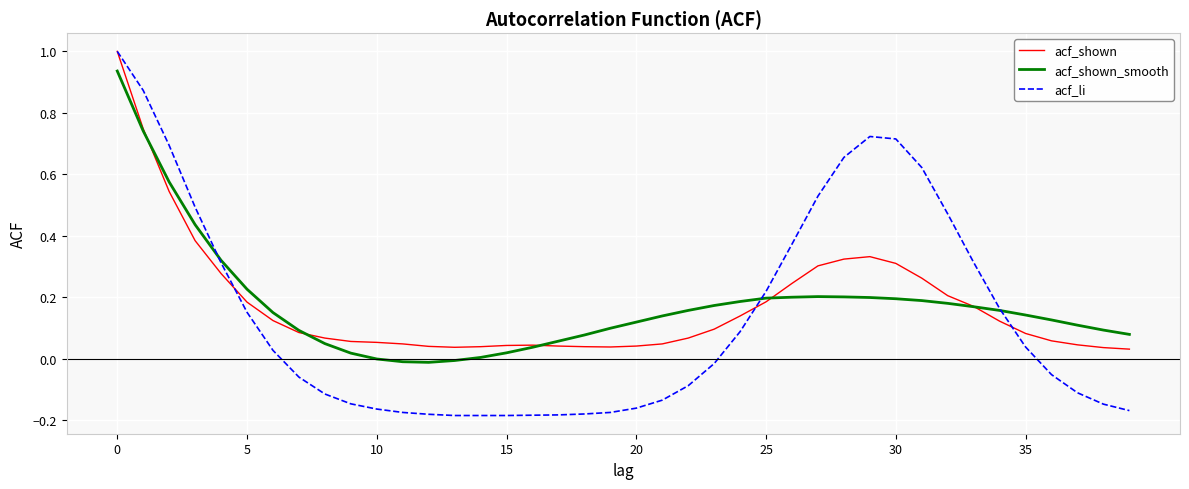

Which series has the widest spread of values?

acf_li